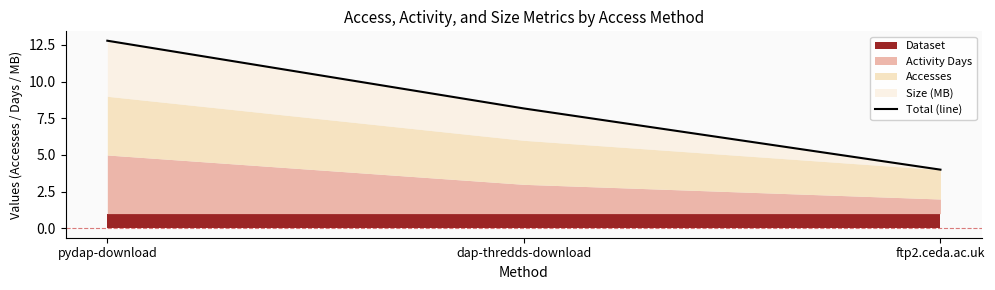

The chart shows a value of 7.6 at pydap-download. True or false?

False